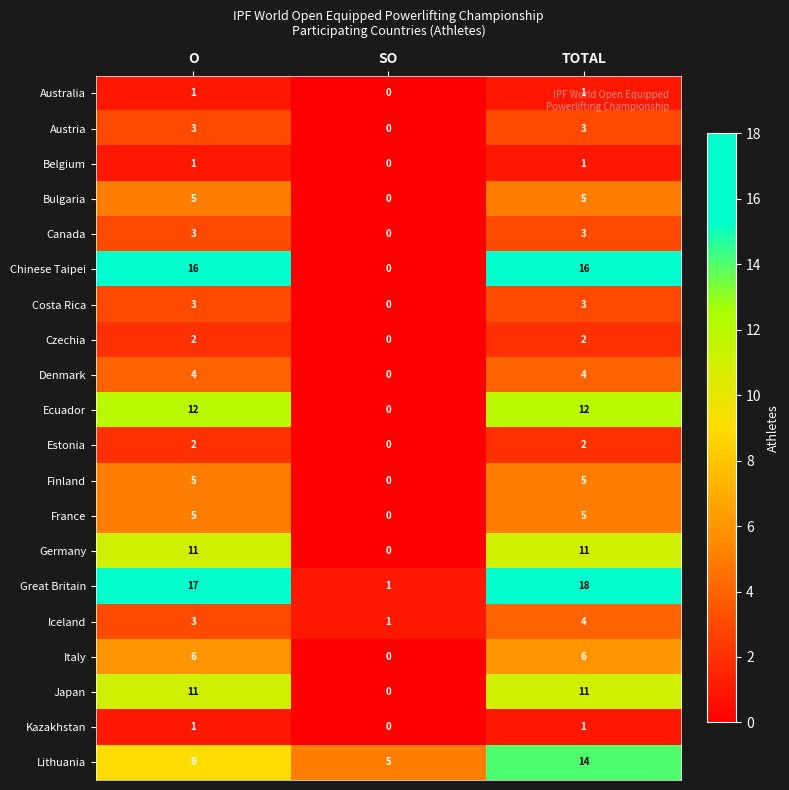

What is the spread (max minus min) of values at SO?

5